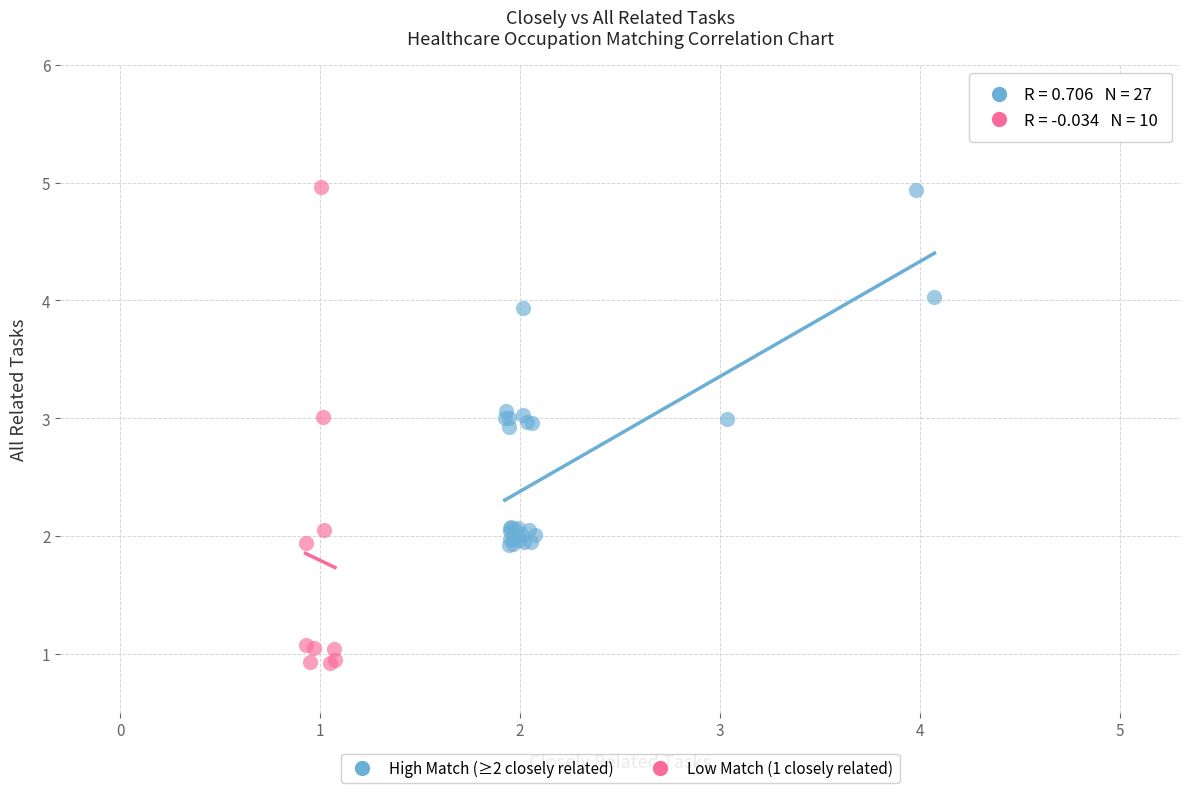

Which series contains the lowest Y value?

Low Match (1 closely related)